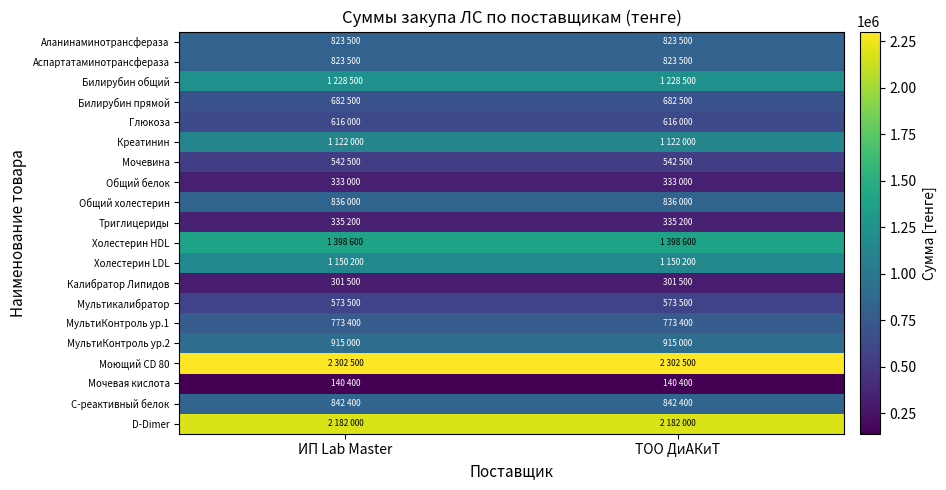

Reading left to right, extract all data points from this chart.

Аланинаминотрансфераза: ИП Lab Master=823500	ТОО ДиАКиТ=823500
Аспартатаминотрансфераза: ИП Lab Master=823500	ТОО ДиАКиТ=823500
Билирубин общий: ИП Lab Master=1228500	ТОО ДиАКиТ=1228500
Билирубин прямой: ИП Lab Master=682500	ТОО ДиАКиТ=682500
Глюкоза: ИП Lab Master=616000	ТОО ДиАКиТ=616000
Креатинин: ИП Lab Master=1122000	ТОО ДиАКиТ=1122000
Мочевина: ИП Lab Master=542500	ТОО ДиАКиТ=542500
Общий белок: ИП Lab Master=333000	ТОО ДиАКиТ=333000
Общий холестерин: ИП Lab Master=836000	ТОО ДиАКиТ=836000
Триглицериды: ИП Lab Master=335200	ТОО ДиАКиТ=335200
Холестерин HDL: ИП Lab Master=1398600	ТОО ДиАКиТ=1398600
Холестерин LDL: ИП Lab Master=1150200	ТОО ДиАКиТ=1150200
Калибратор Липидов: ИП Lab Master=301500	ТОО ДиАКиТ=301500
Мультикалибратор: ИП Lab Master=573500	ТОО ДиАКиТ=573500
МультиКонтроль ур.1: ИП Lab Master=773400	ТОО ДиАКиТ=773400
МультиКонтроль ур.2: ИП Lab Master=915000	ТОО ДиАКиТ=915000
Моющий CD 80: ИП Lab Master=2302500	ТОО ДиАКиТ=2302500
Мочевая кислота: ИП Lab Master=140400	ТОО ДиАКиТ=140400
С-реактивный белок: ИП Lab Master=842400	ТОО ДиАКиТ=842400
D-Dimer: ИП Lab Master=2182000	ТОО ДиАКиТ=2182000